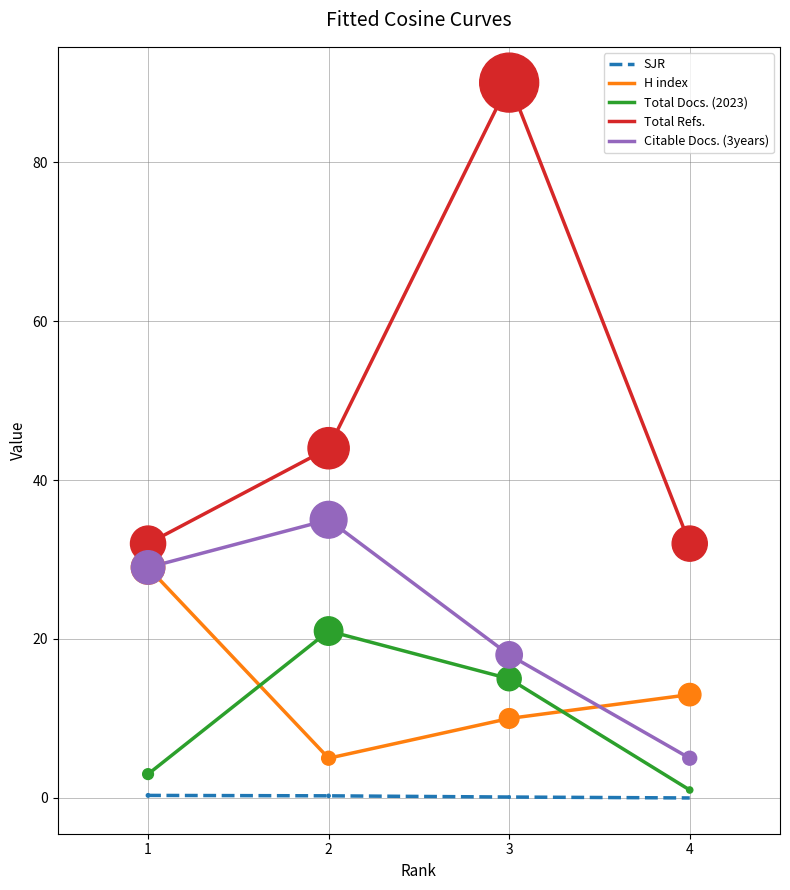

Is the value of SJR at 4 greater than the value of H index at 4?

No